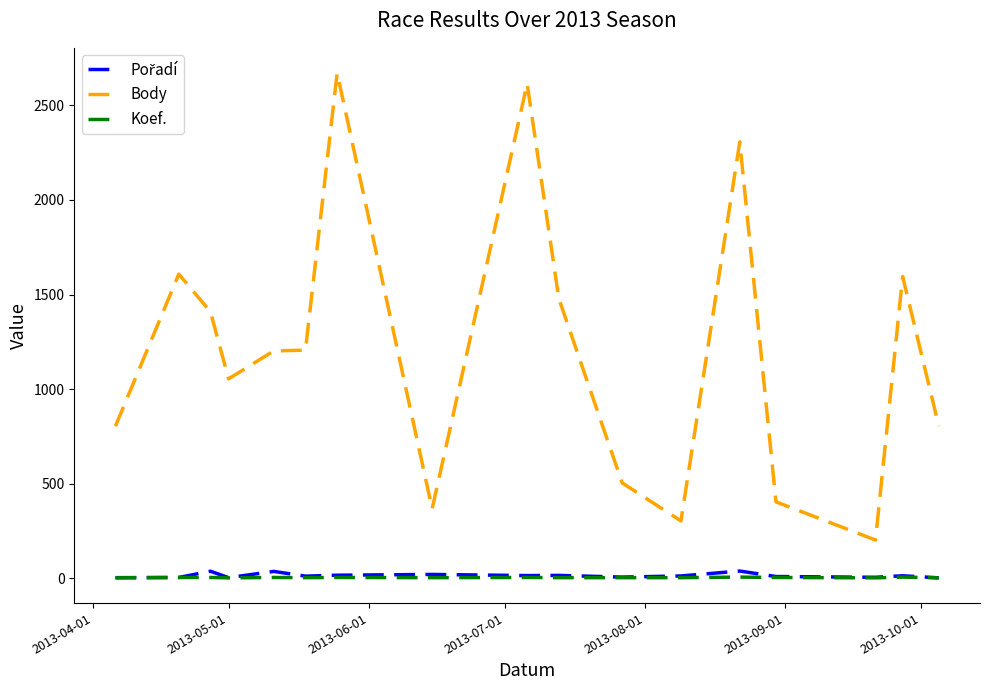

True or false: Body and Koef. cross at least once.

False